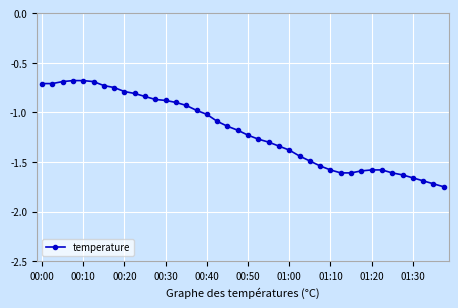

What is the difference between the maximum and minimum values?

1.1